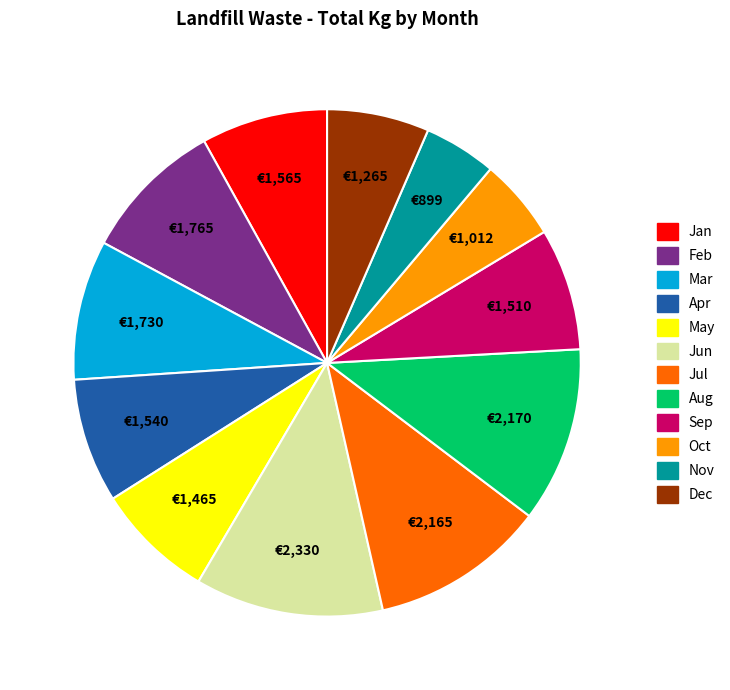

Do Jun and Apr together represent more than half of the pie?

No